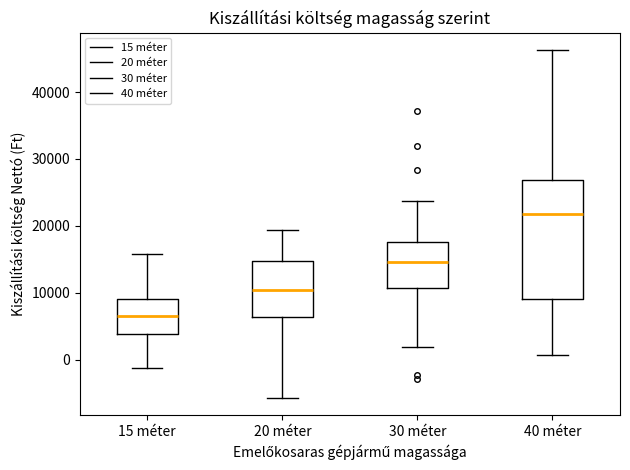

Reading left to right, read every box against the y-axis: the position of its median line, the range the box covers, and the ends of its whiskers. The values are not printed on the chart, so give them approximately, as read against the axis.

15 méter: median 6000, box 4000 to 9000, whiskers -1000 to 16000
20 méter: median 10000, box 6000 to 15000, whiskers -6000 to 19000
30 méter: median 15000, box 11000 to 18000, whiskers 2000 to 24000
40 méter: median 22000, box 9000 to 27000, whiskers 1000 to 46000